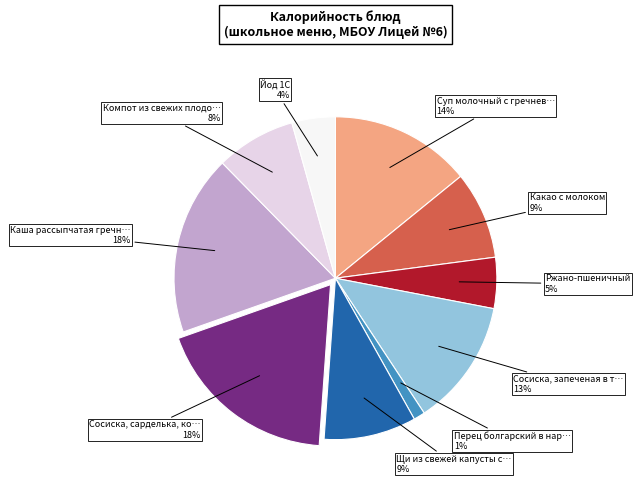

Does any single category account for the majority?

No